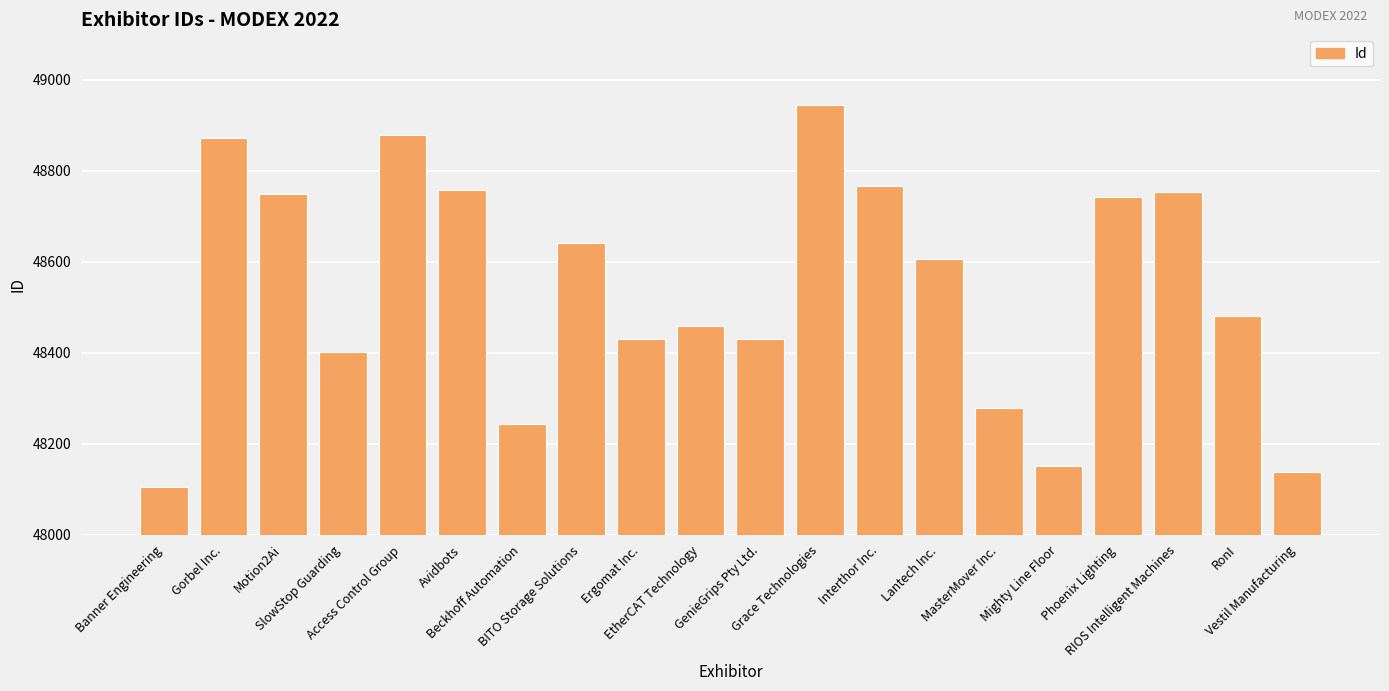

What is the greatest value displayed?

48944